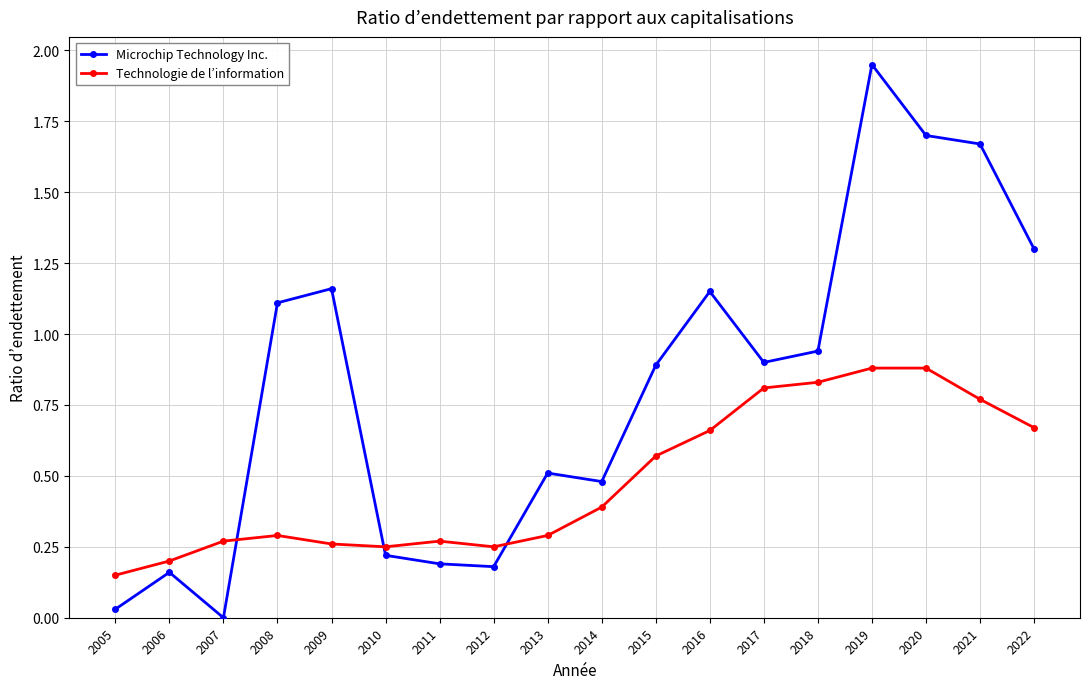

At how many categories does at least one series exceed 0?

18